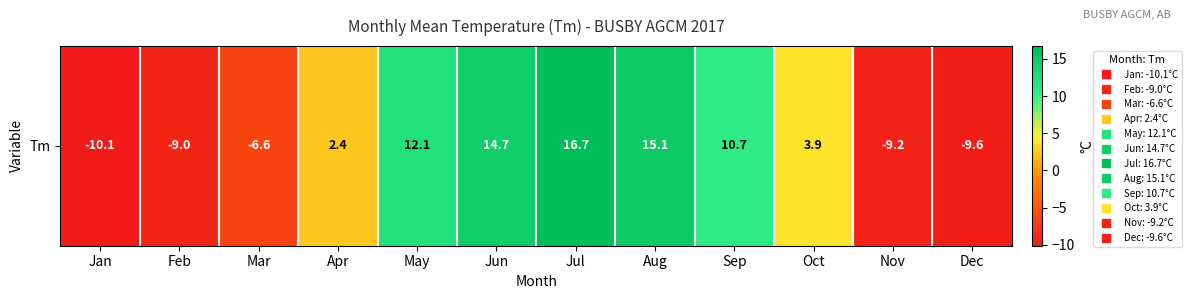

What is the difference between the maximum and second lowest values?

26.3